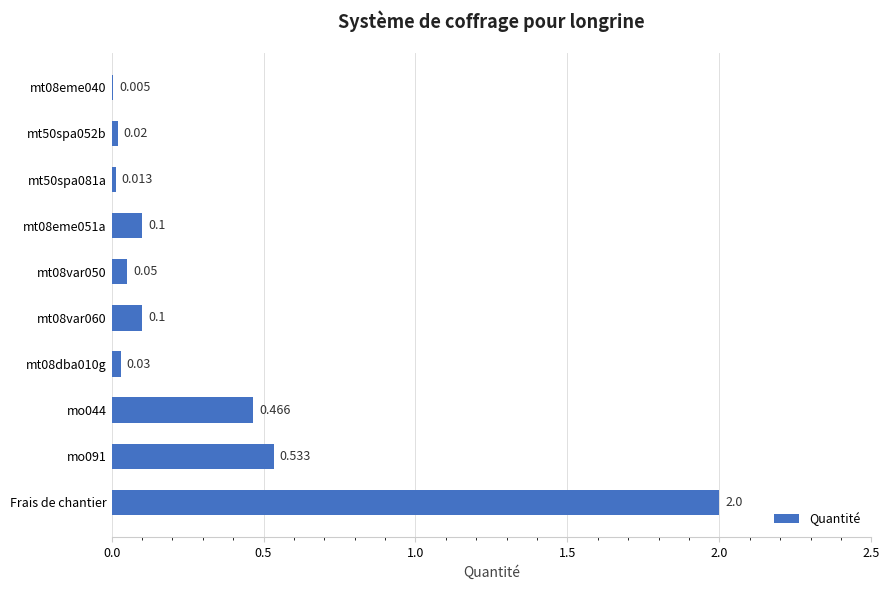

Are the bars horizontal?

Yes